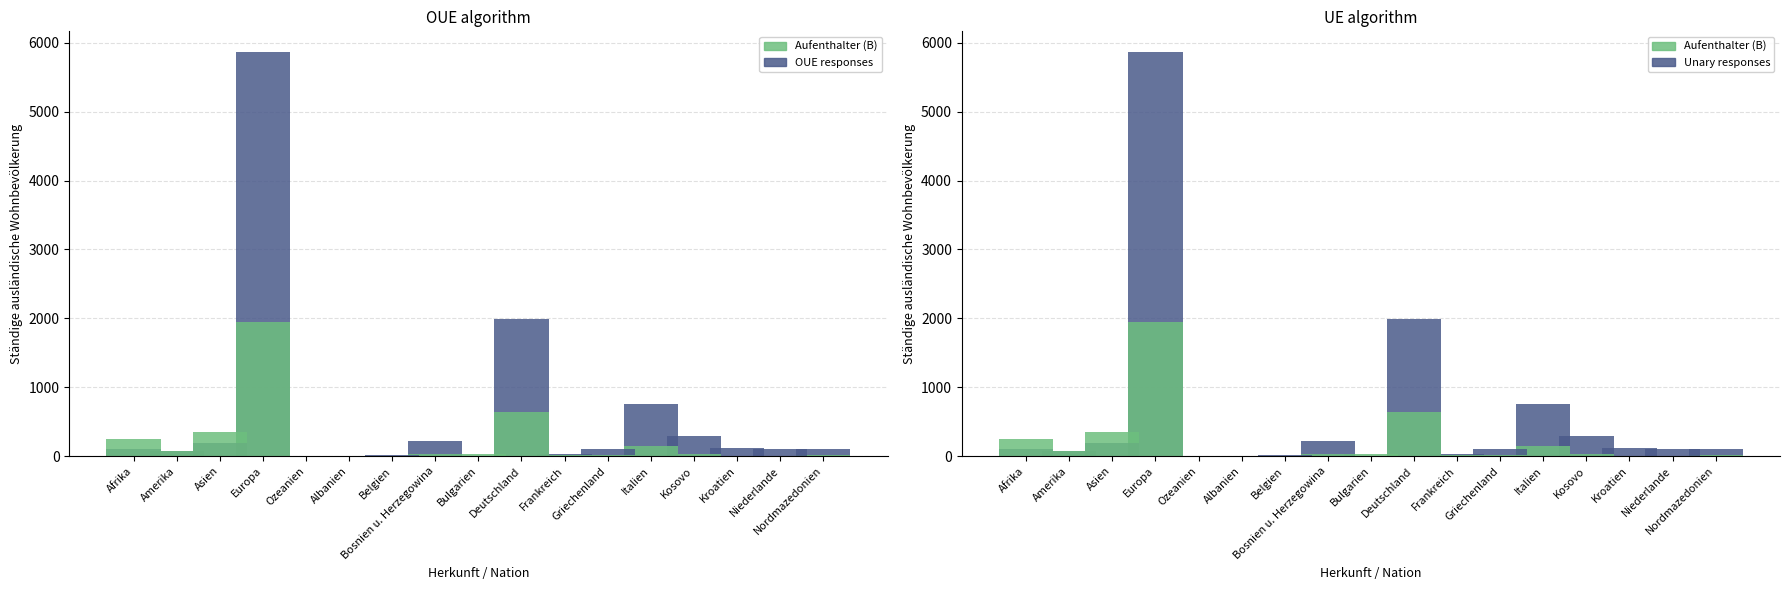

Reading left to right, what are all the values shown in this chart?

Niedergelassene (C): Afrika=109	Amerika=69	Asien=188	Europa=5871	Ozeanien=0	Albanien=5	Belgien=17	Bosnien u. Herzegowina=226	Bulgarien=4	Deutschland=1989	Frankreich=29	Griechenland=97	Italien=759	Kosovo=291	Kroatien=119	Niederlande=102	Nordmazedonien=111
Aufenthalter (B): Afrika=252	Amerika=79	Asien=356	Europa=1940	Ozeanien=2	Albanien=2	Belgien=5	Bosnien u. Herzegowina=26	Bulgarien=38	Deutschland=645	Frankreich=13	Griechenland=24	Italien=144	Kosovo=37	Kroatien=8	Niederlande=8	Nordmazedonien=20